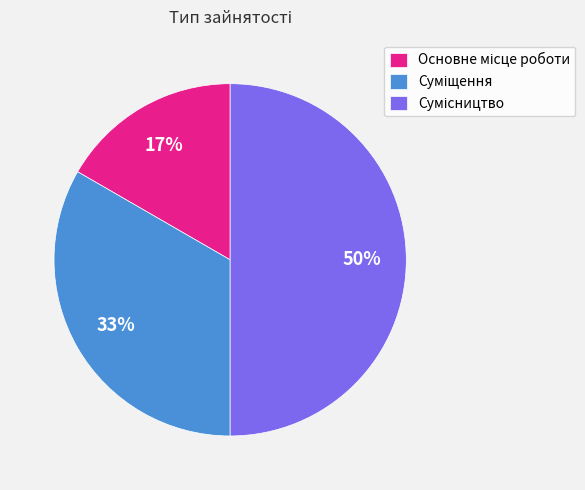

To the nearest percent, what is the difference between the largest and smallest slice percentages?

33%